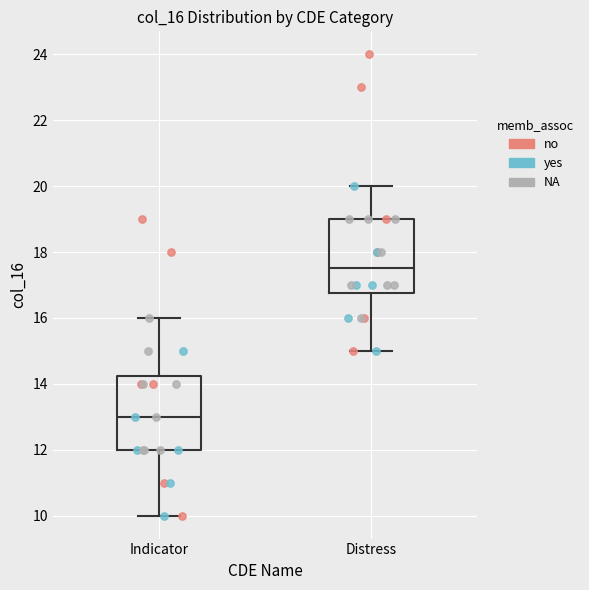

Reading left to right, read every box against the y-axis: the position of its median line, the range the box covers, and the ends of its whiskers. The values are not printed on the chart, so give them approximately, as read against the axis.

Indicator: median 13.0, box 12.0 to 14.2, whiskers 10.0 to 16.0
Distress: median 17.6, box 16.8 to 19.0, whiskers 15.0 to 20.0